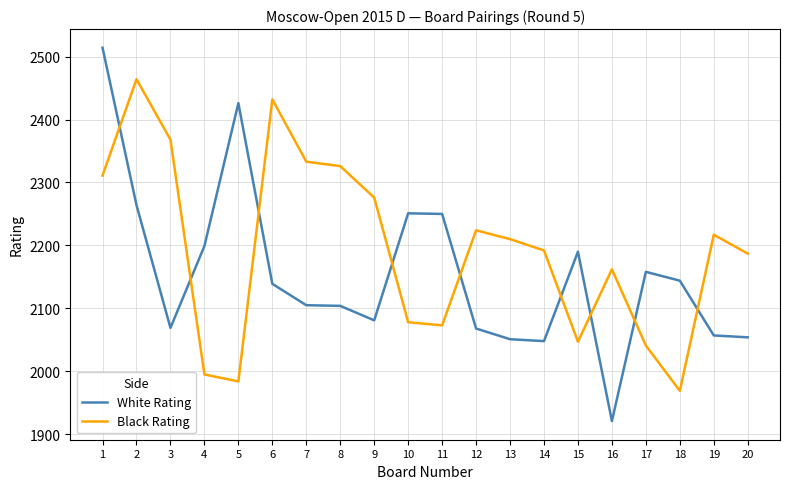

Is the value of White Rating at 8 greater than the value of Black Rating at 10?

Yes